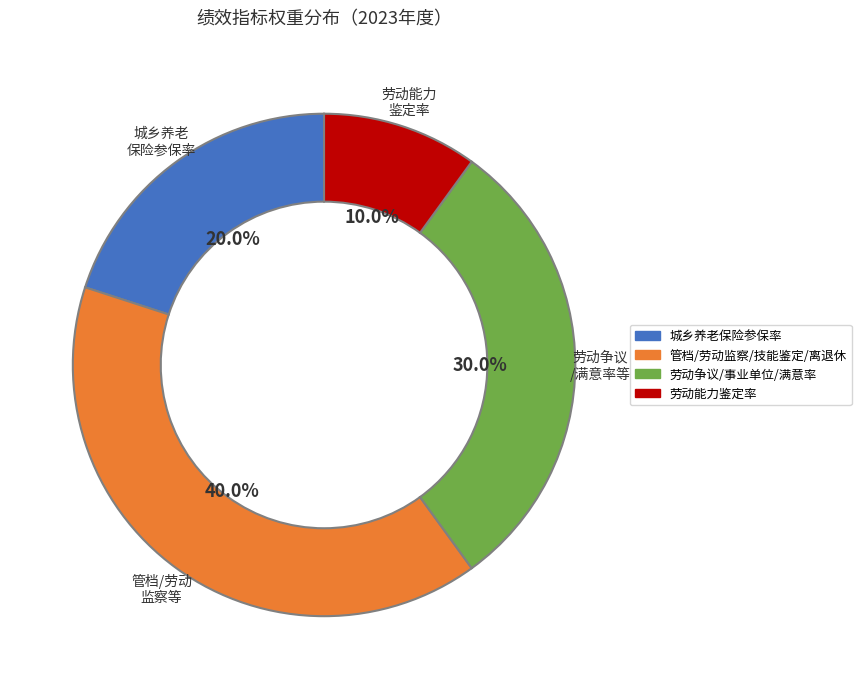

How many slices are in this pie chart?

4